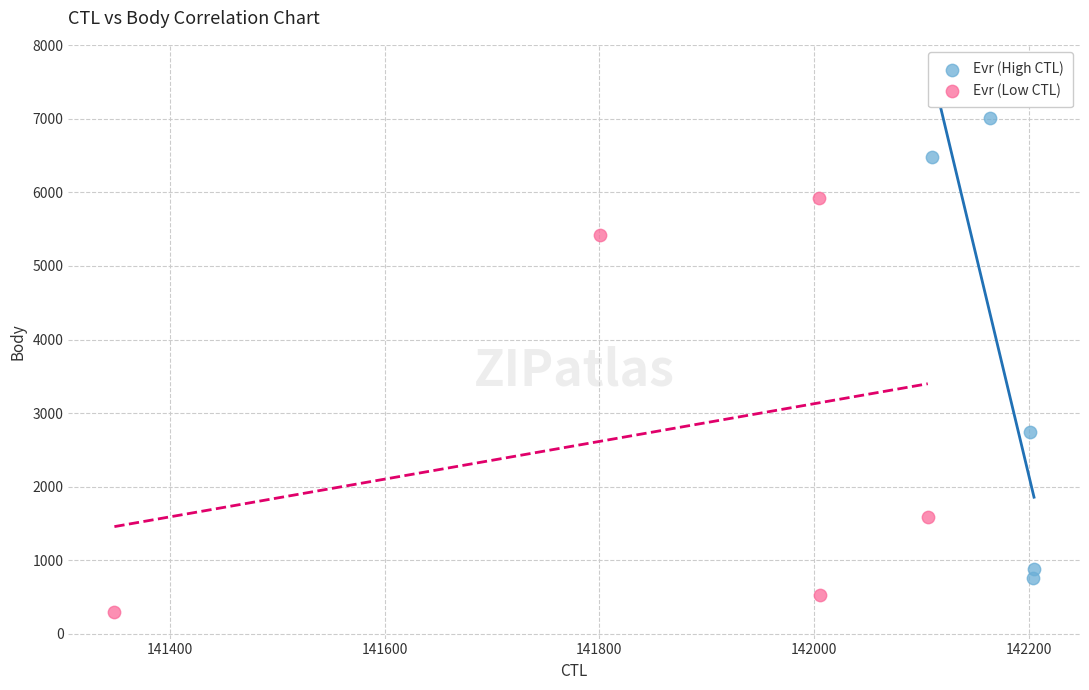

Which series reaches the minimum Y coordinate?

Evr (Low CTL)